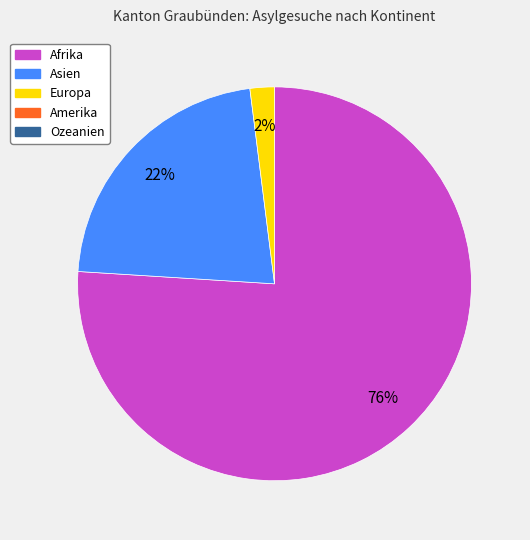

Is there a majority slice in this chart?

Yes